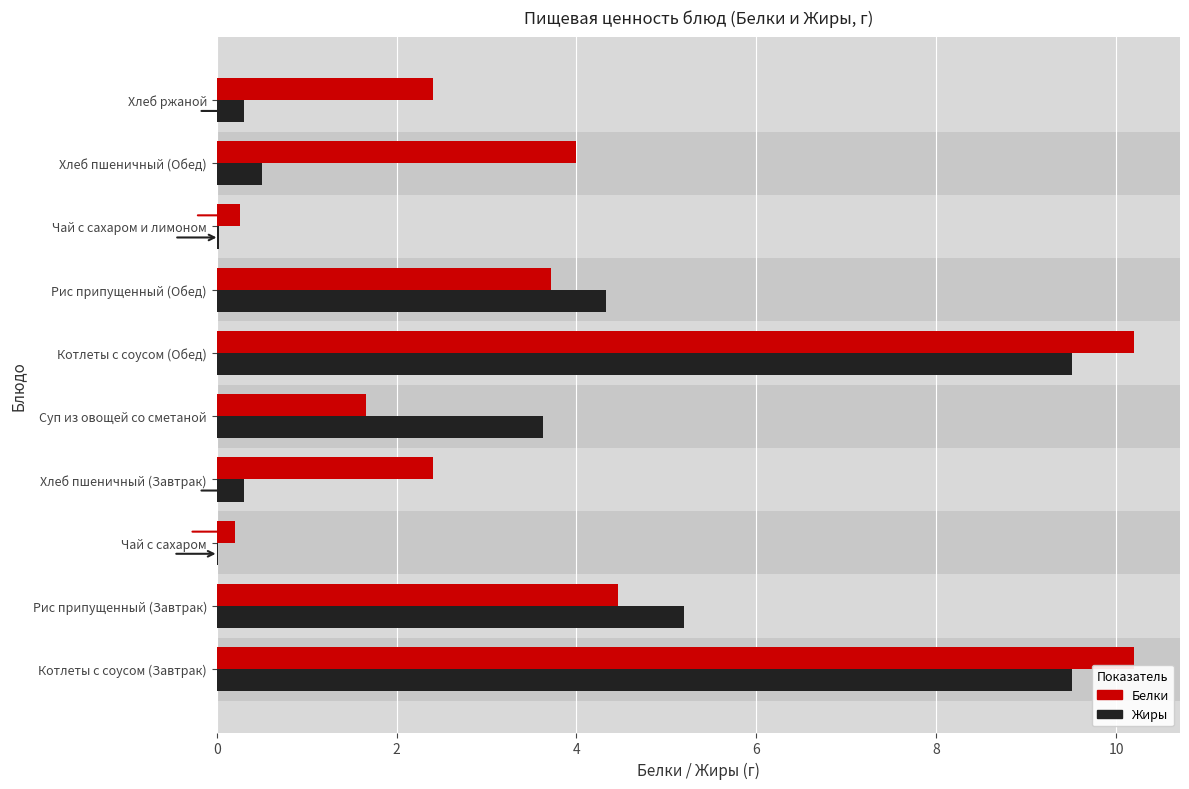

What is the total value across all series at Суп из овощей со сметаной?

5.3